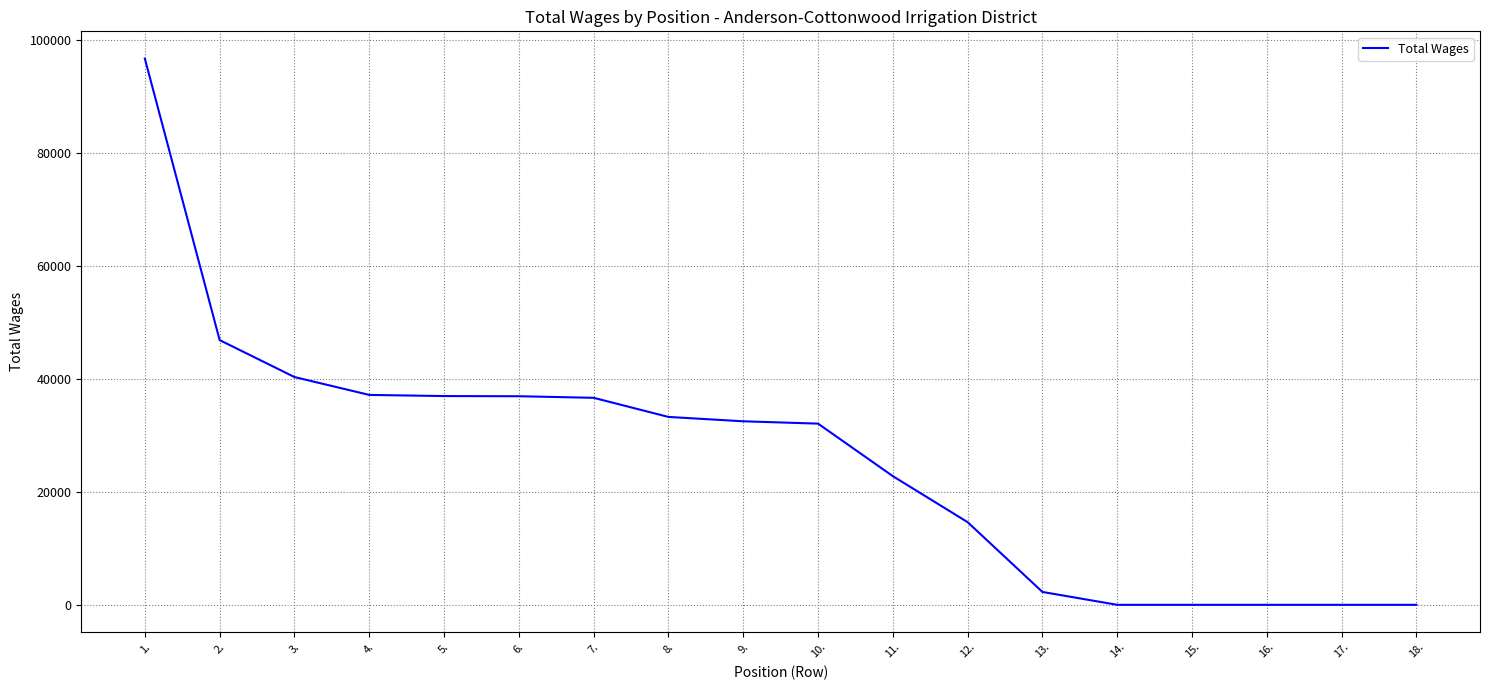

What is the greatest value displayed?

96704